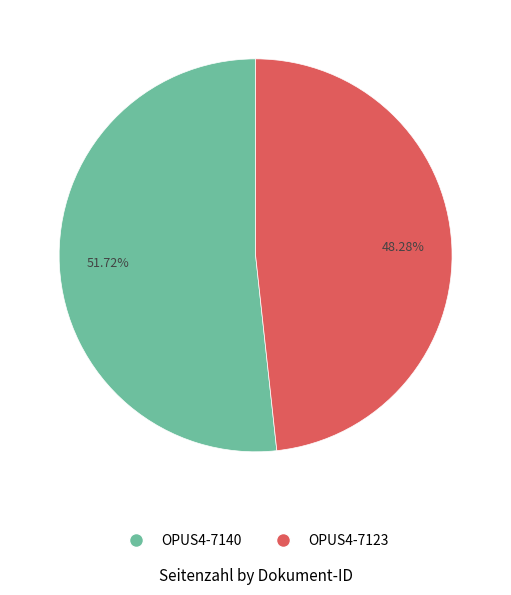

The OPUS4-7123 slice represents 37% of the pie. True or false?

False